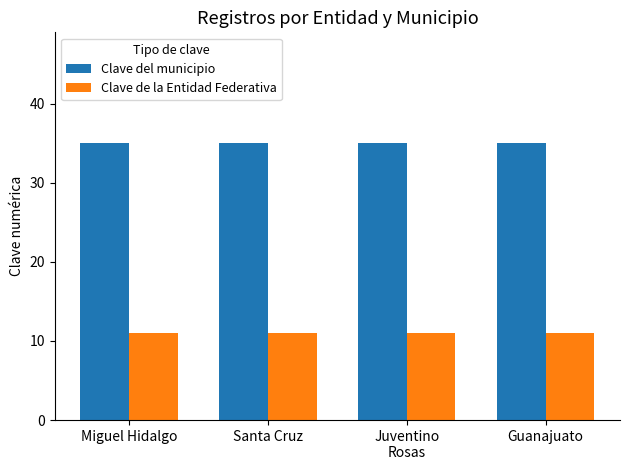

What is the sum of all Clave de la Entidad Federativa values?

44